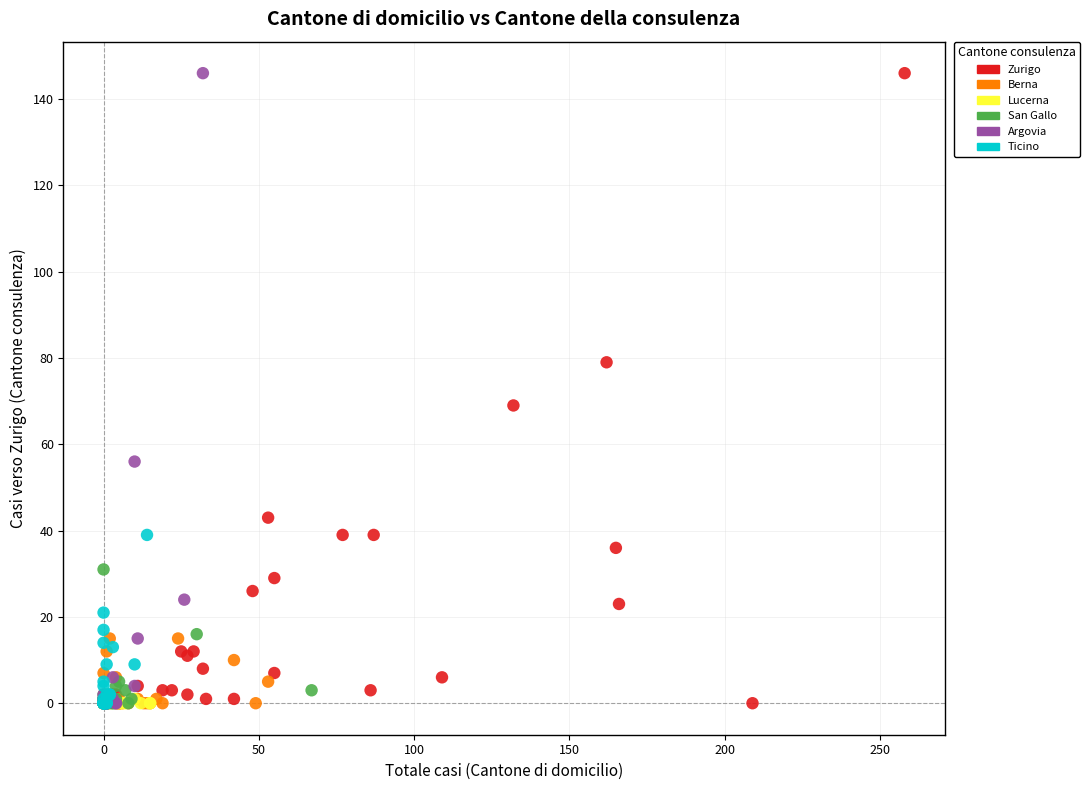

What are all the series names shown in the legend?

Zurigo, Berna, Lucerna, San Gallo, Argovia, Ticino